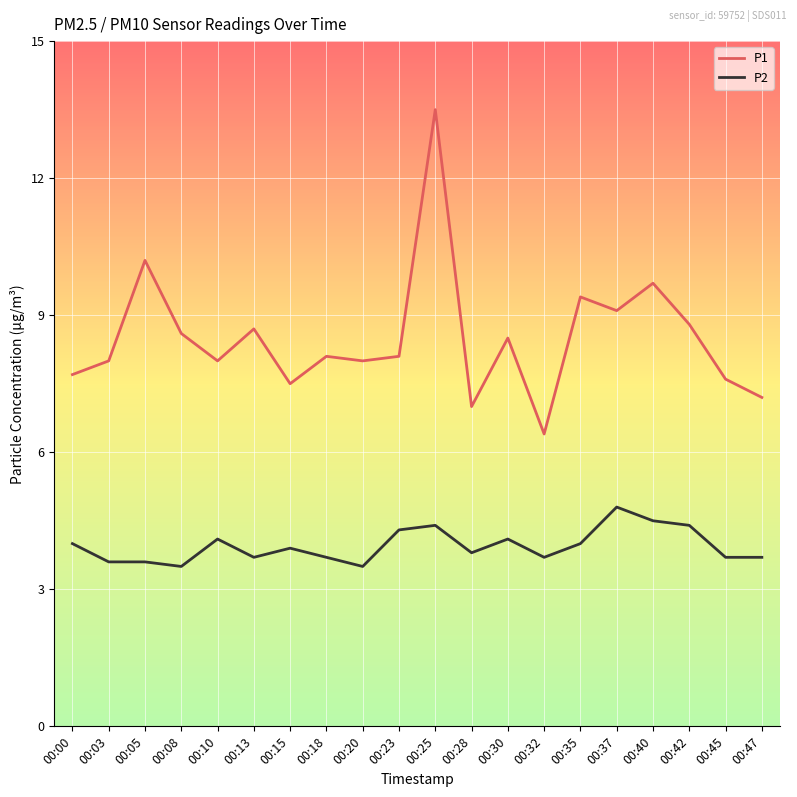

What is the greatest value displayed?

13.5